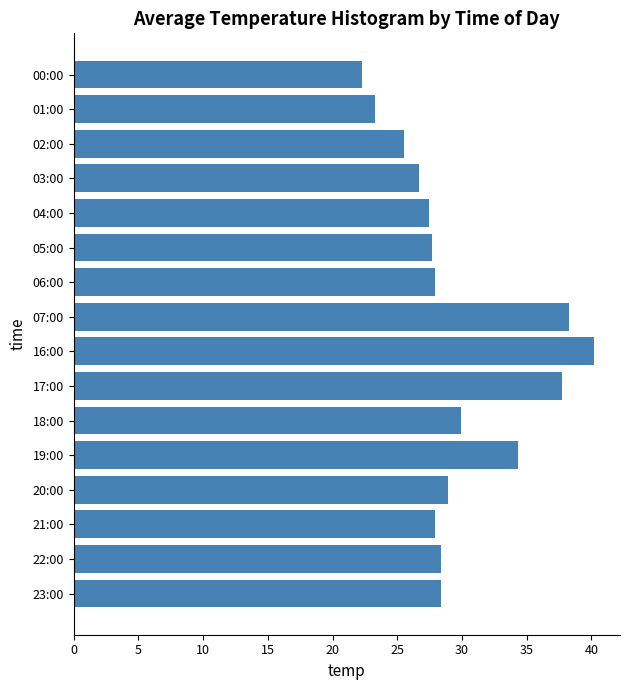

Where is the data nearest to the value 31?

18:00